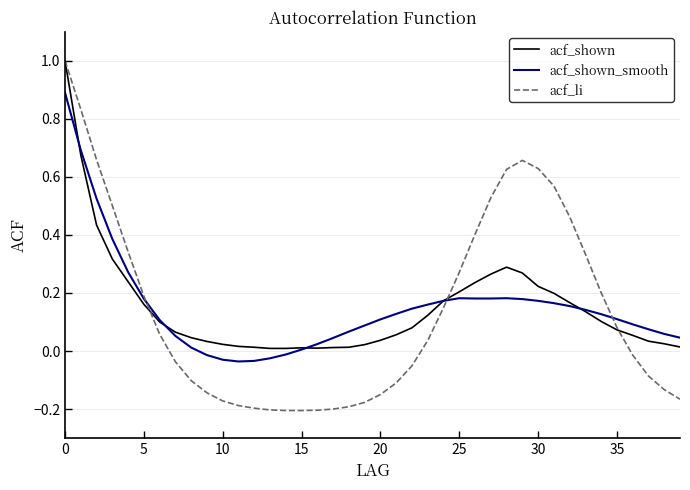

In acf_li, how many points are higher than both neighbors (excluding endpoints)?

1